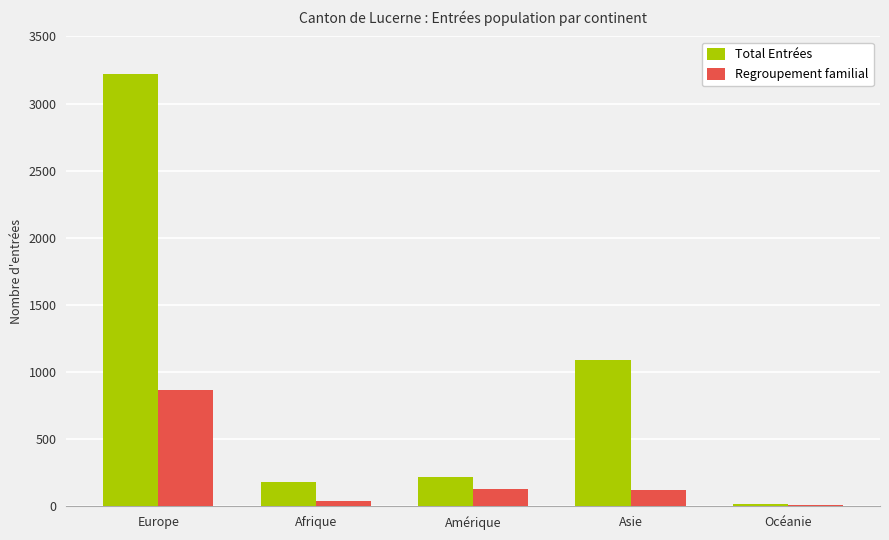

Which category has the highest value in the Total Entrées series?

Europe